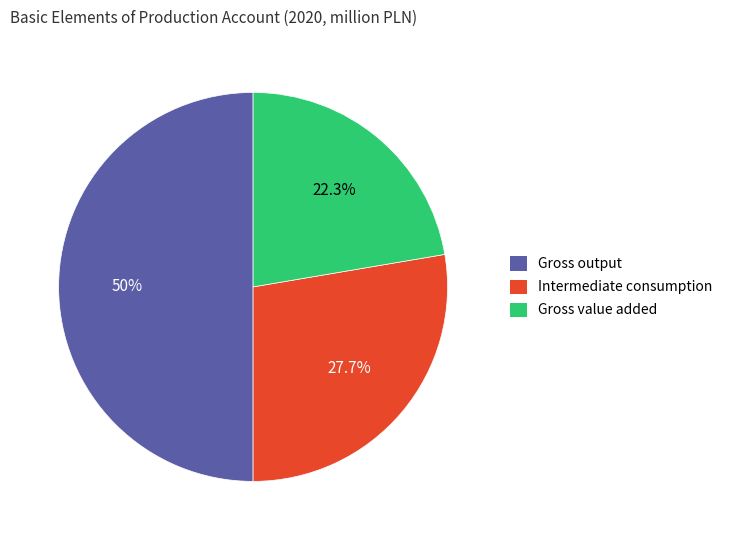

To the nearest percent, what percentage of the pie is Gross output?

50%